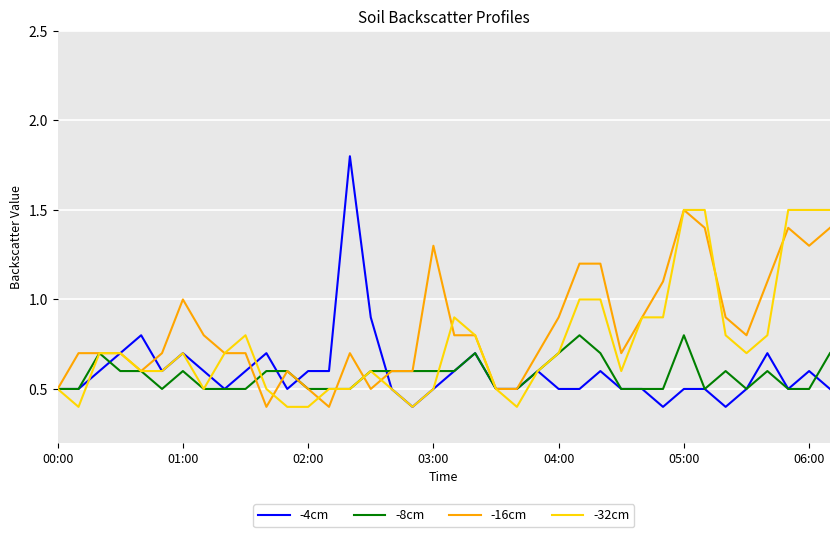

What is the greatest value displayed?

1.8